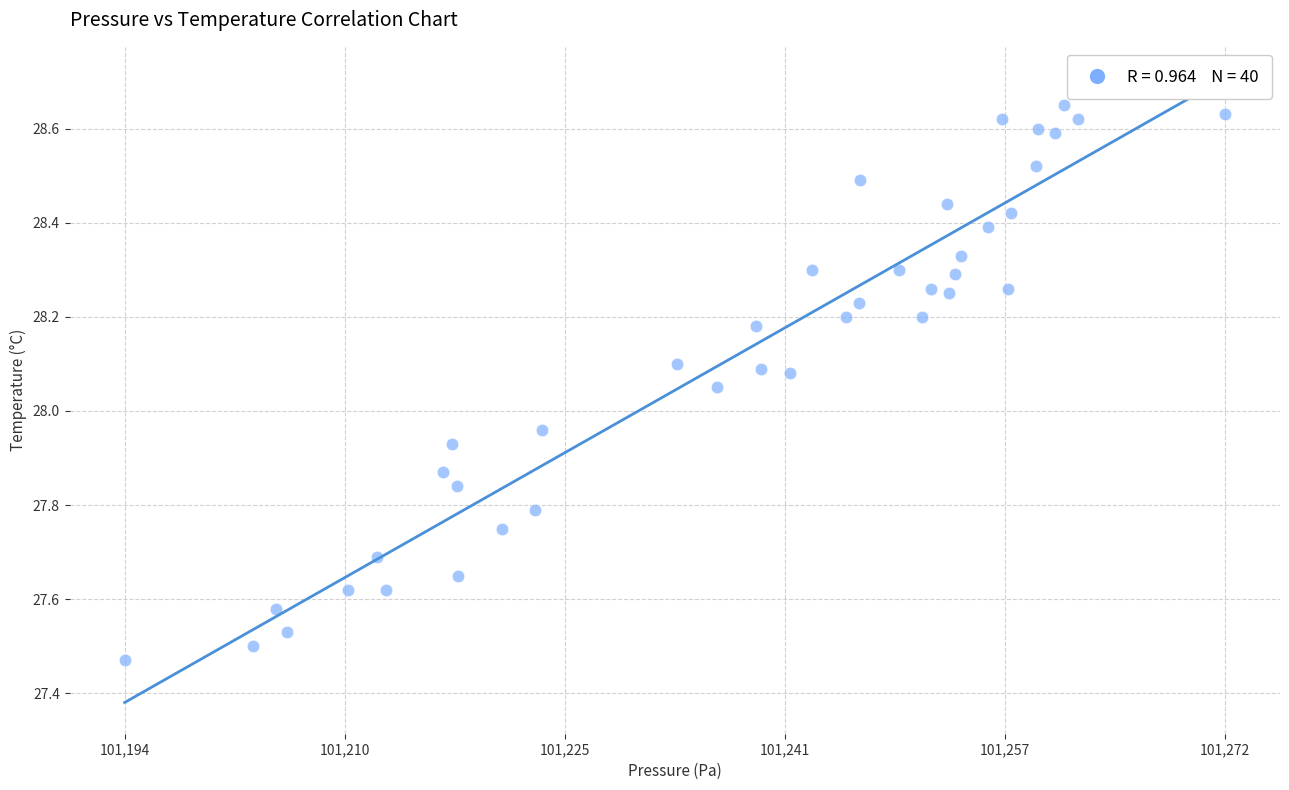

What is the range of X values (max minus min)?

78.2